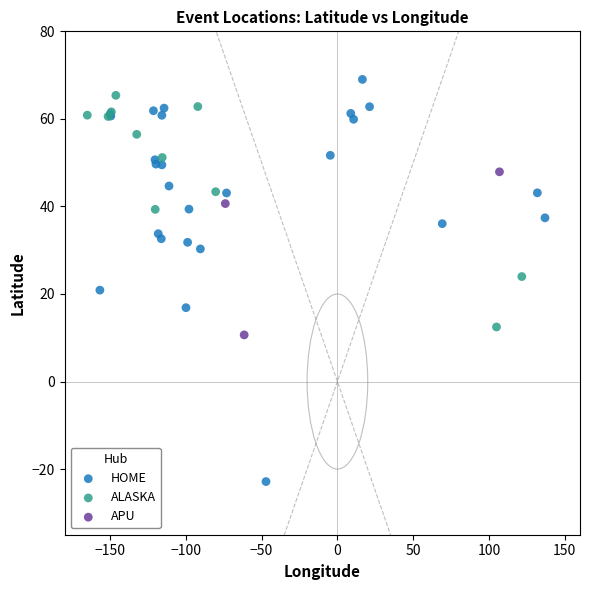

Which series contains the lowest Y value?

HOME